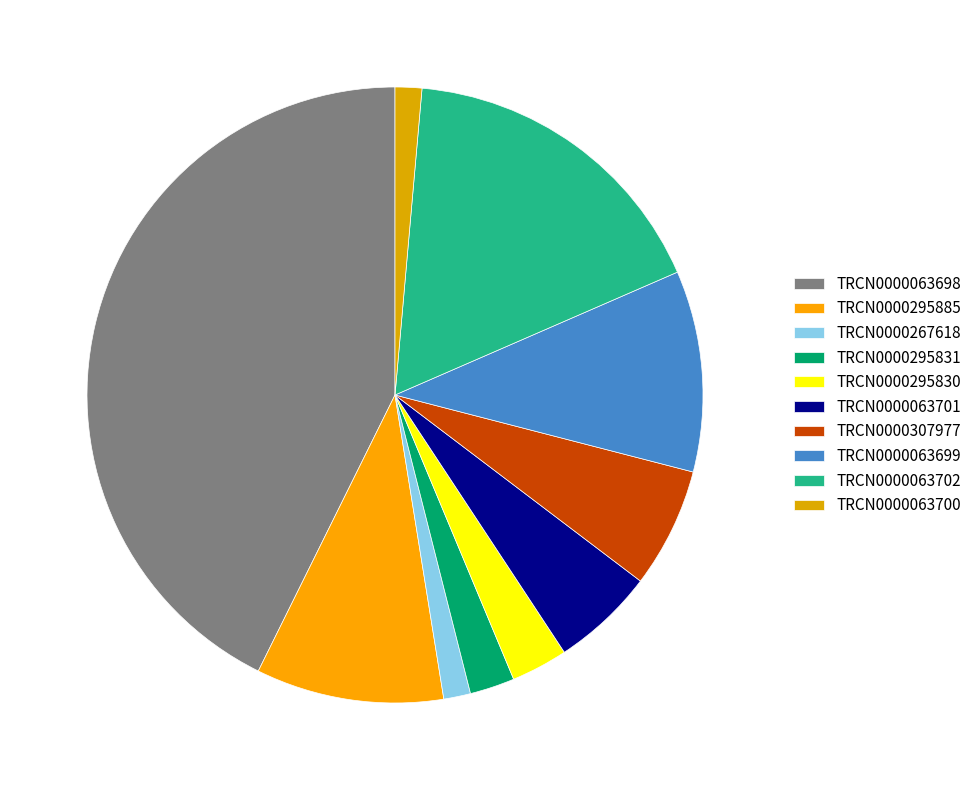

To the nearest percent, what is the difference between the TRCN0000295831 and TRCN0000063701 slice percentages?

3%